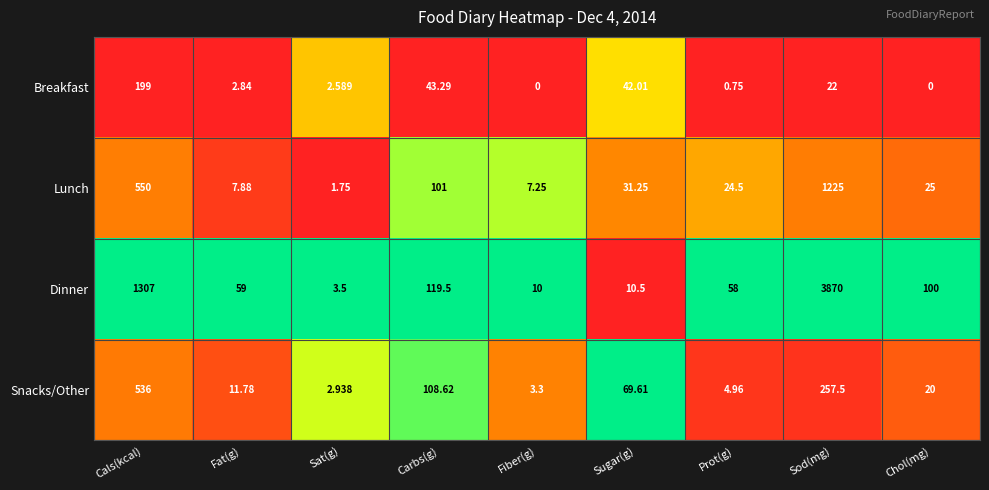

Rank the series by their maximum value, from lowest to highest.

Breakfast, Snacks/Other, Lunch, Dinner